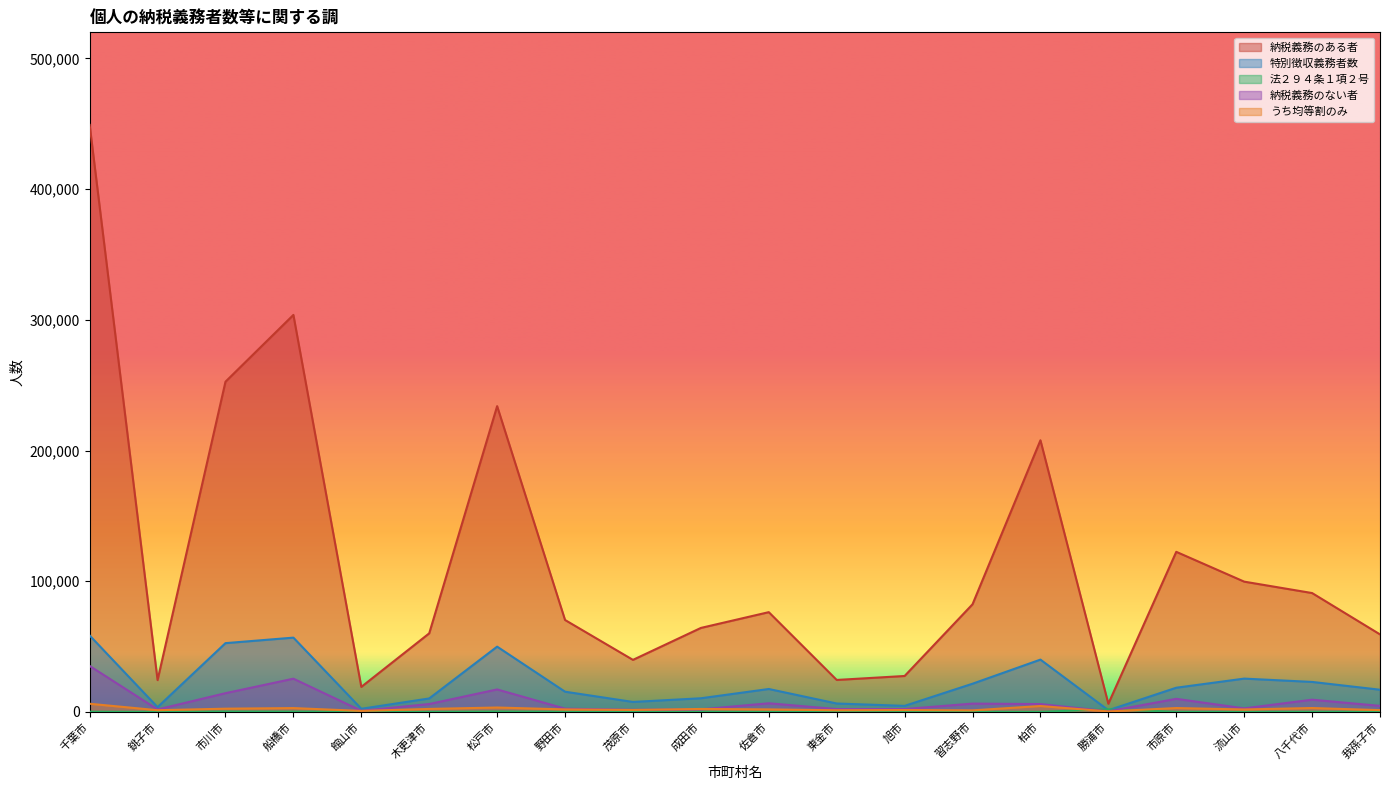

How many lines are shown in the chart?

5